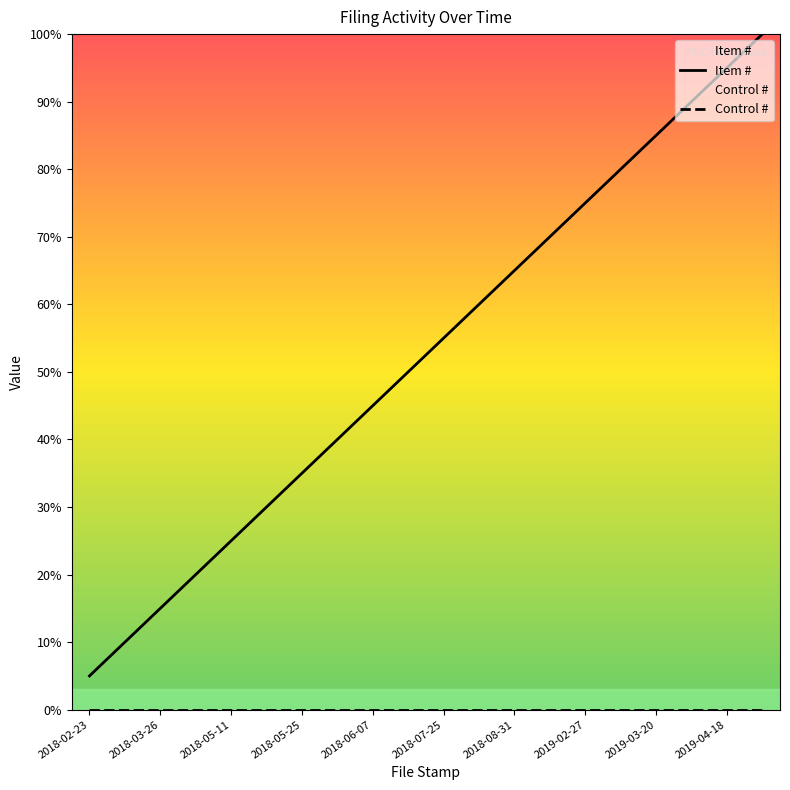

Does the chart have visible grid lines?

No